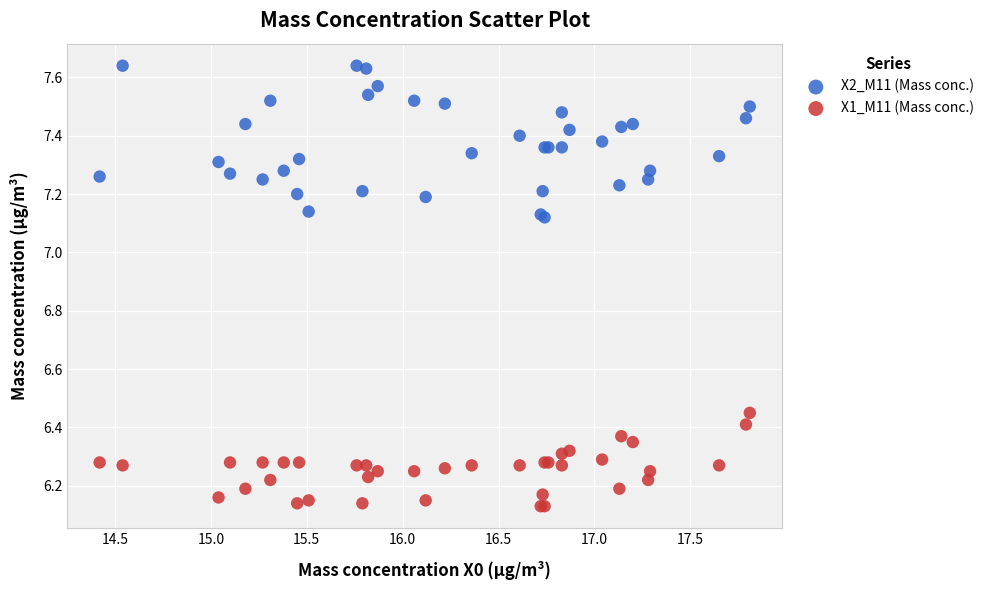

Which series has the largest Y range (max minus min)?

X2_M11 (Mass conc.)